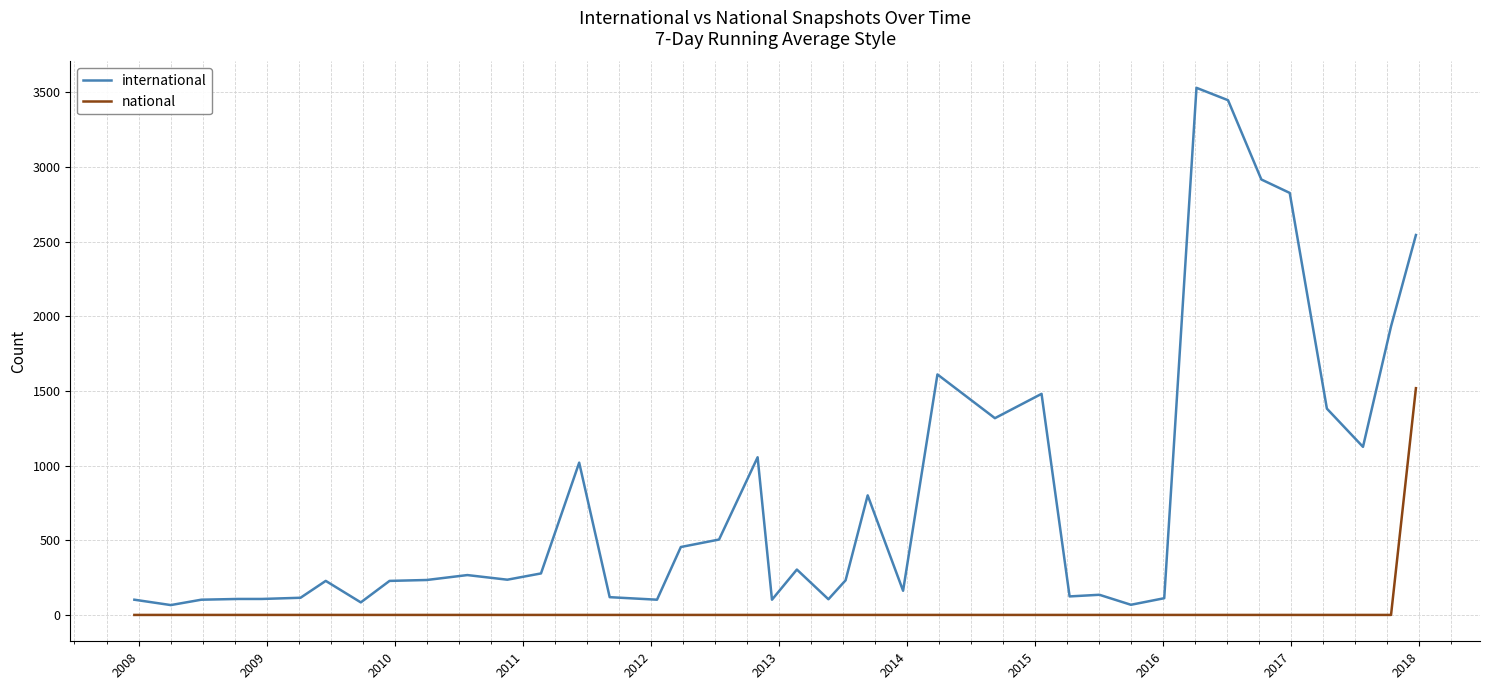

Which series has the widest spread of values?

international